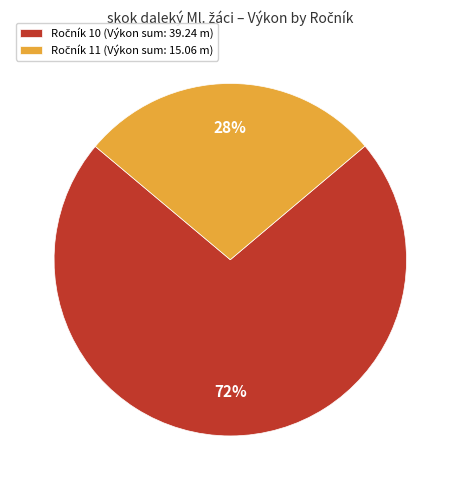

To the nearest percent, what is the average slice percentage?

50%